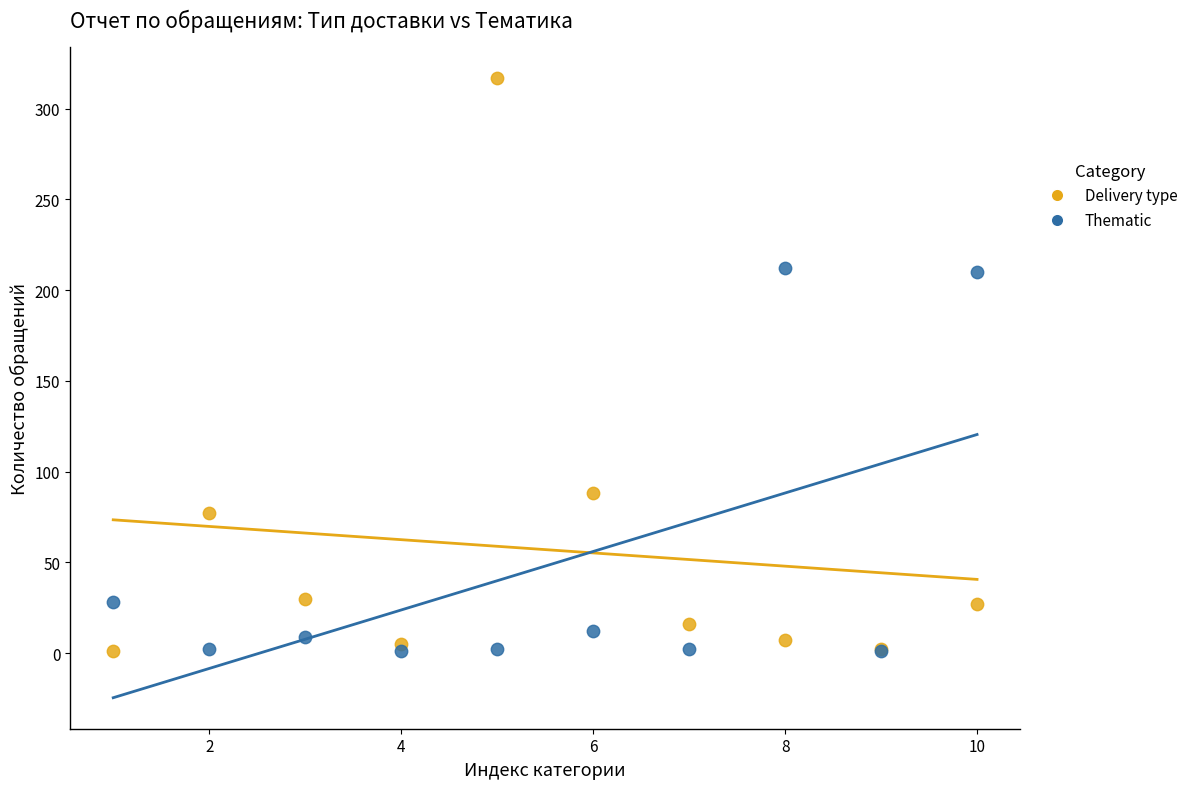

What are all the series names shown in the legend?

Delivery type, Thematic